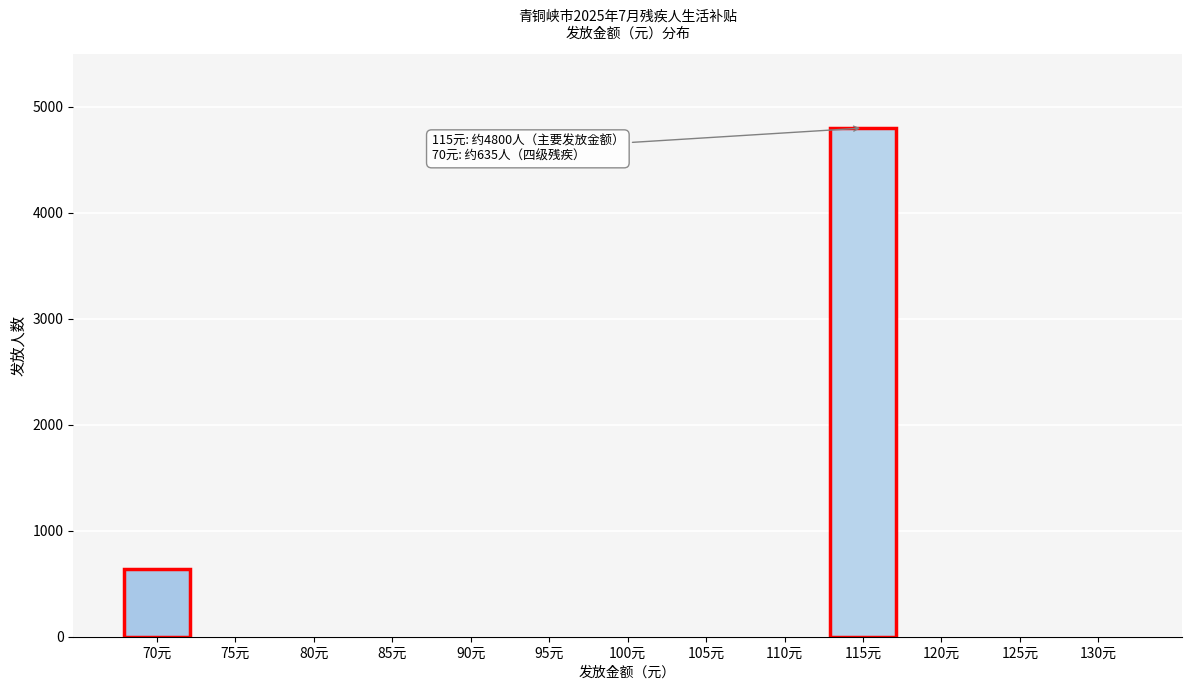

Reading left to right, list all the values displayed in this chart.

70元=635	75元=0	80元=0	85元=0	90元=0	95元=0	100元=0	105元=0	110元=0	115元=4800	120元=0	125元=0	130元=0